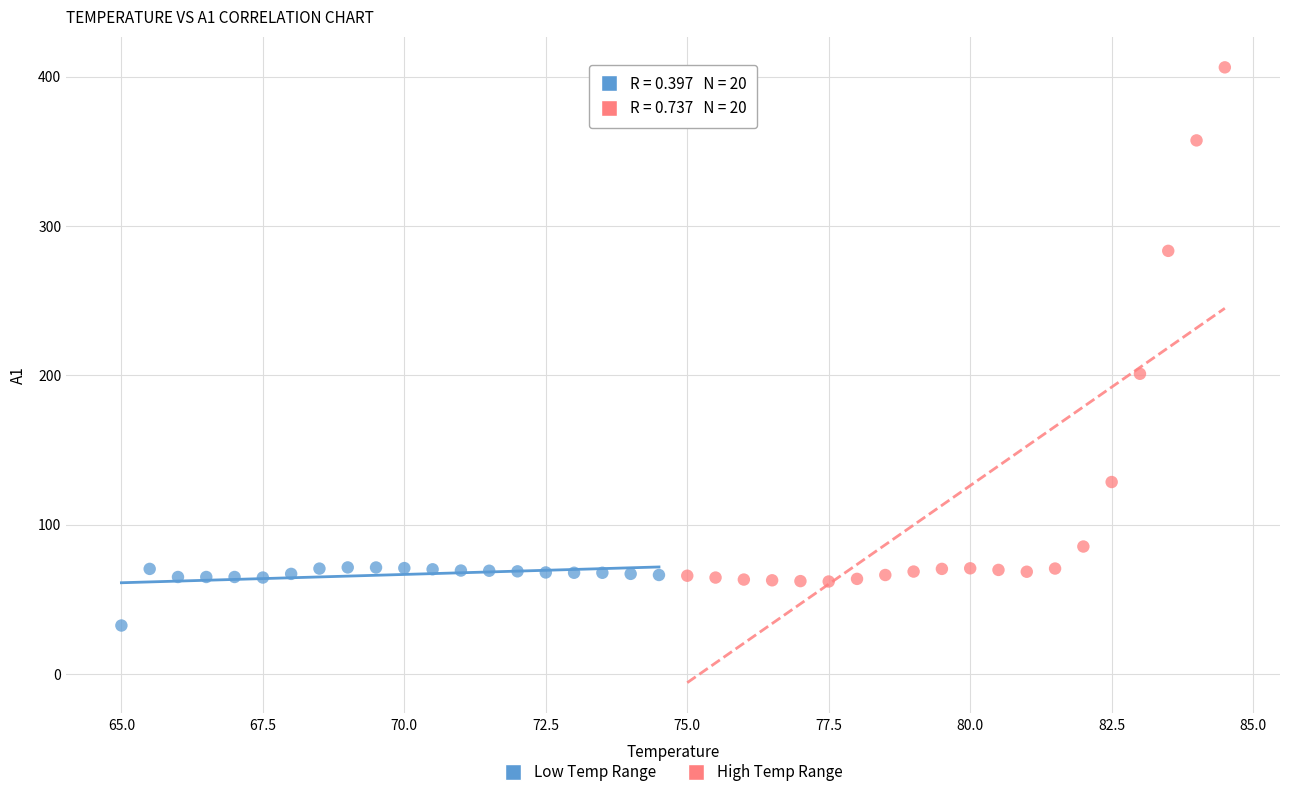

Which series contains the lowest Y value?

Low Temp Range